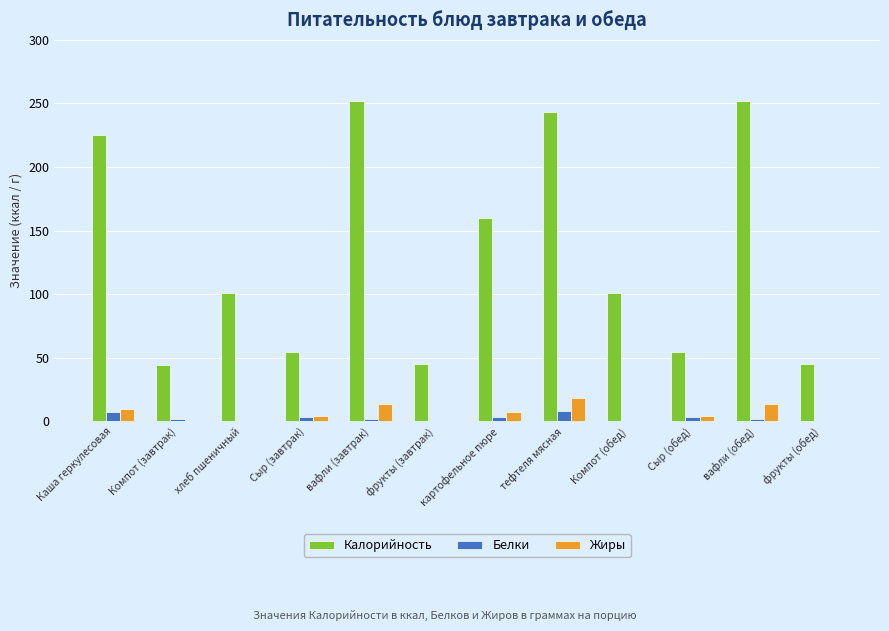

Which series has the largest total across all categories?

Калорийность